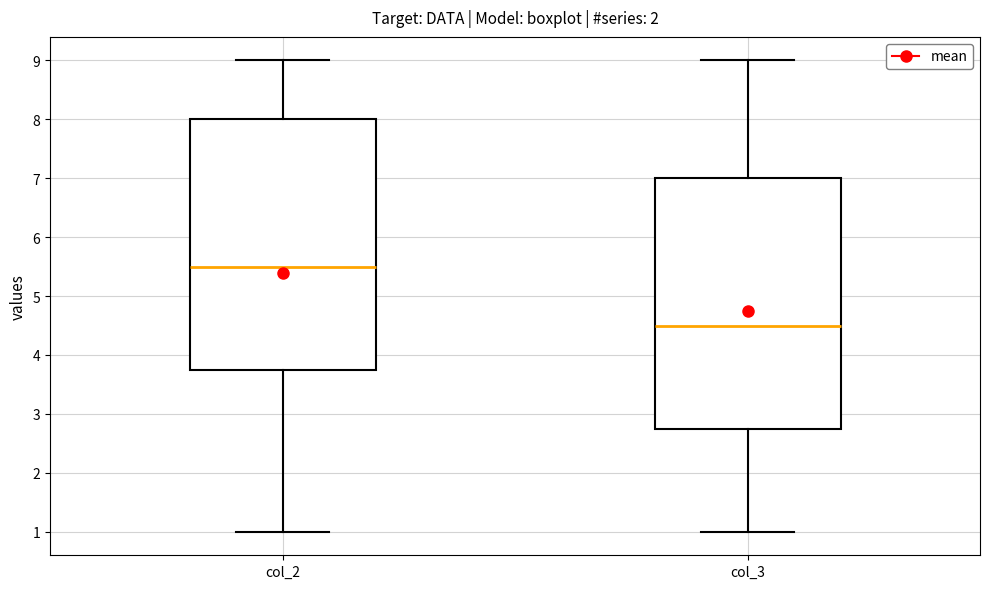

Reading left to right, read every box against the y-axis: the position of its median line, the range the box covers, and the ends of its whiskers. The values are not printed on the chart, so give them approximately, as read against the axis.

col_2: median 5.5, box 3.8 to 8.0, whiskers 1.0 to 9.0
col_3: median 4.5, box 2.8 to 7.0, whiskers 1.0 to 9.0